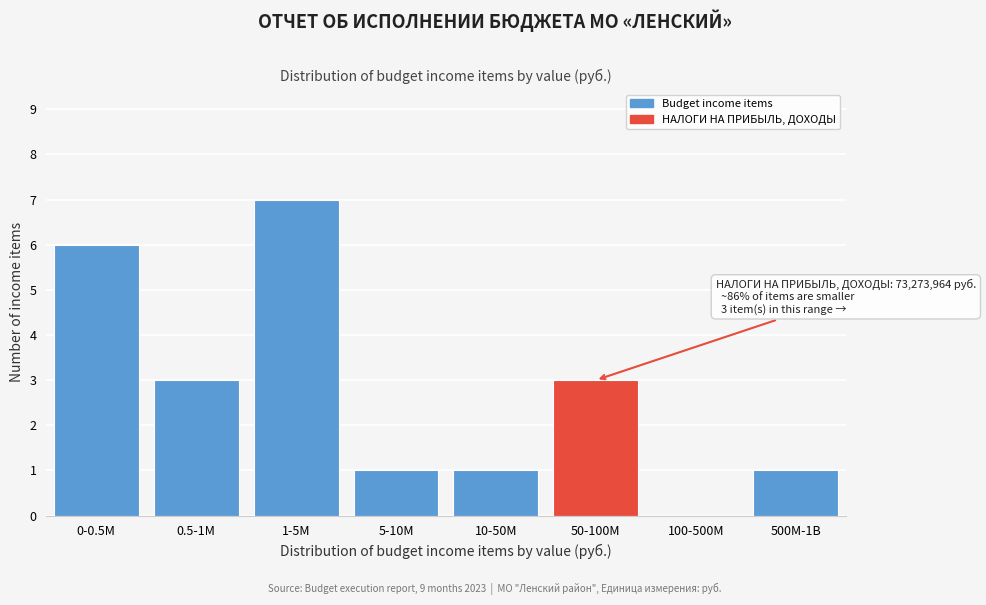

Reading left to right, list all the values displayed in this chart.

0-0.5M=6	0.5-1M=3	1-5M=7	5-10M=1	10-50M=1	50-100M=3	100-500M=0	500M-1B=1